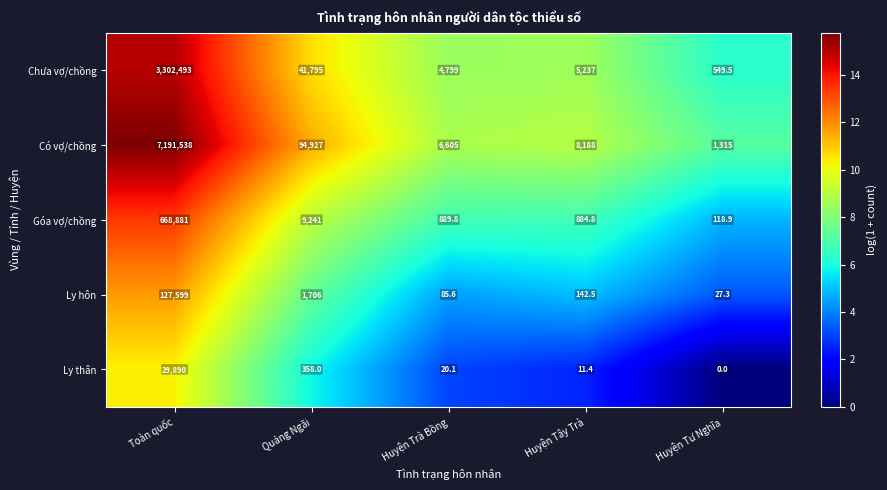

What is the difference between the Ly hôn values at Quảng Ngãi and Huyện Tây Trà?

1563.5